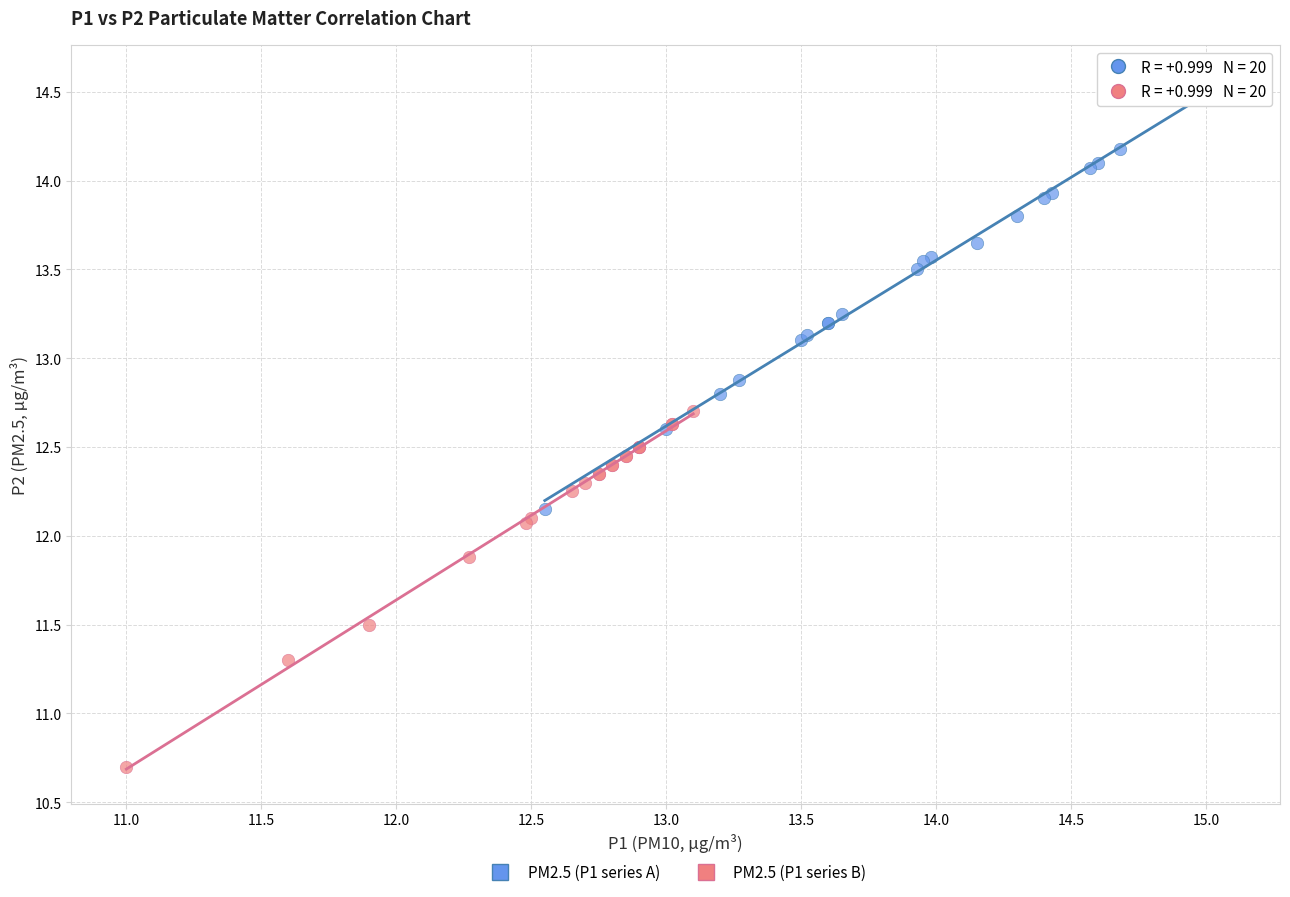

Which series has the largest Y range (max minus min)?

PM2.5 (P1 series A)